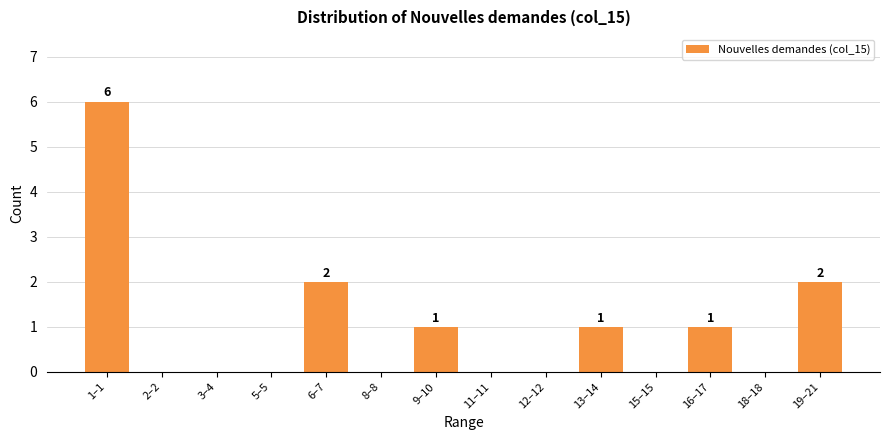

Reading left to right, extract all data points from this chart.

1–1=6	2–2=0	3–4=0	5–5=0	6–7=2	8–8=0	9–10=1	11–11=0	12–12=0	13–14=1	15–15=0	16–17=1	18–18=0	19–21=2